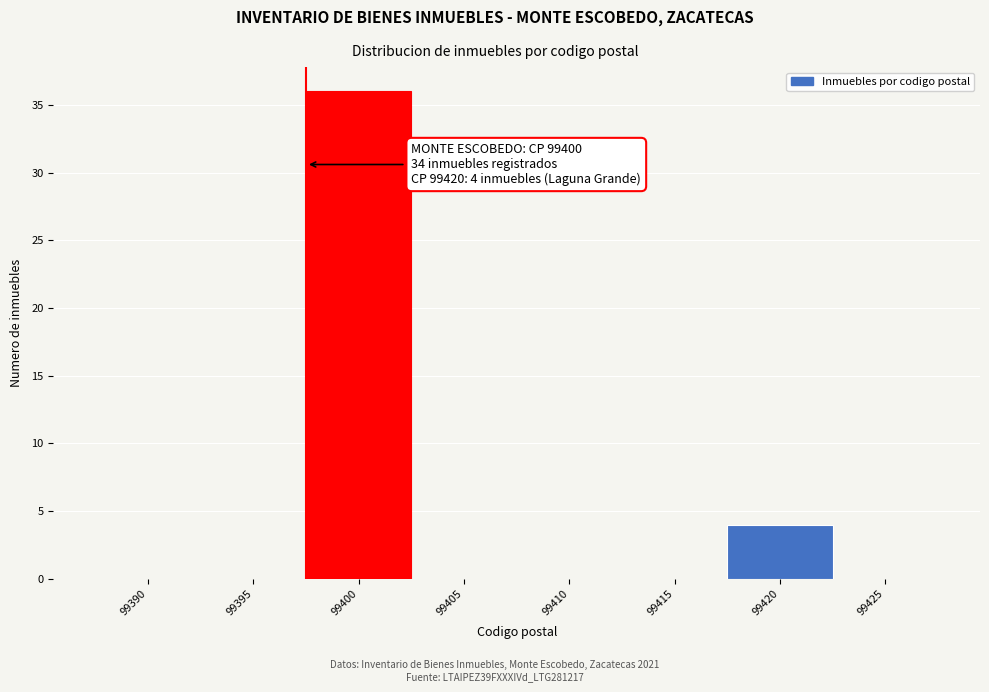

Reading right to left, transcribe all the data shown in this chart.

99425=0	99420=4	99415=0	99410=0	99405=0	99400=36	99395=0	99390=0